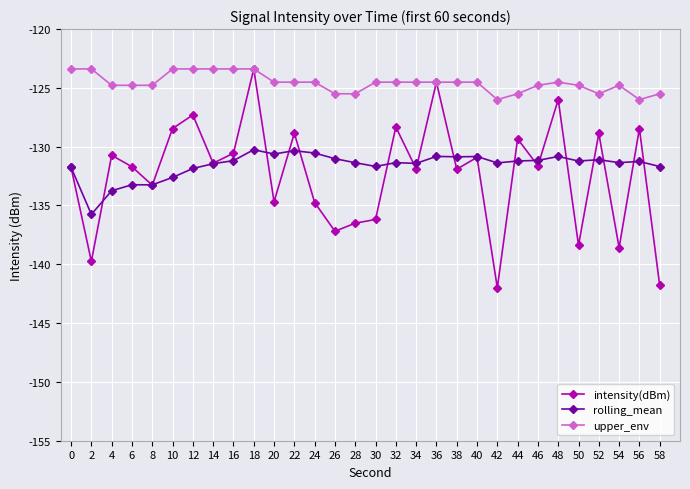

Which series has the largest range (max minus min)?

intensity(dBm)